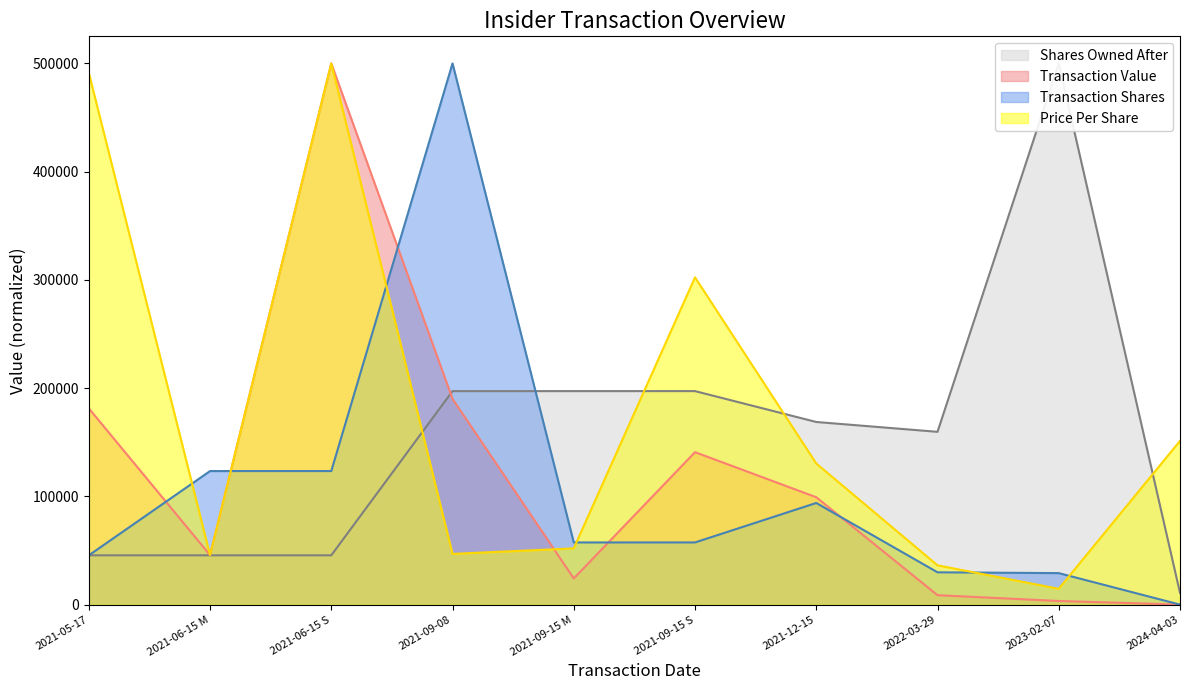

The value of transactionShares at 2021-06-15 M is 25734.6. True or false?

False